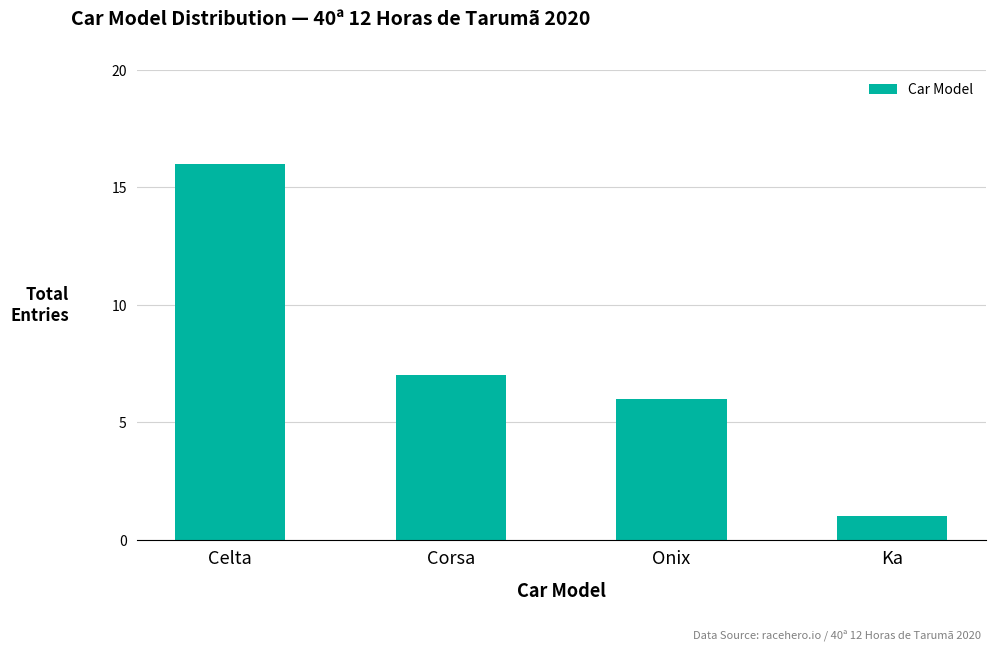

How many values are below 7?

2